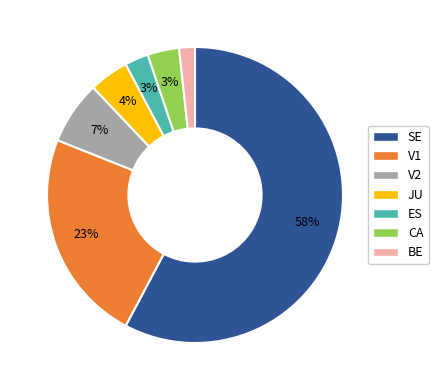

To the nearest percent, what is the difference between the largest and smallest slice percentages?

56%